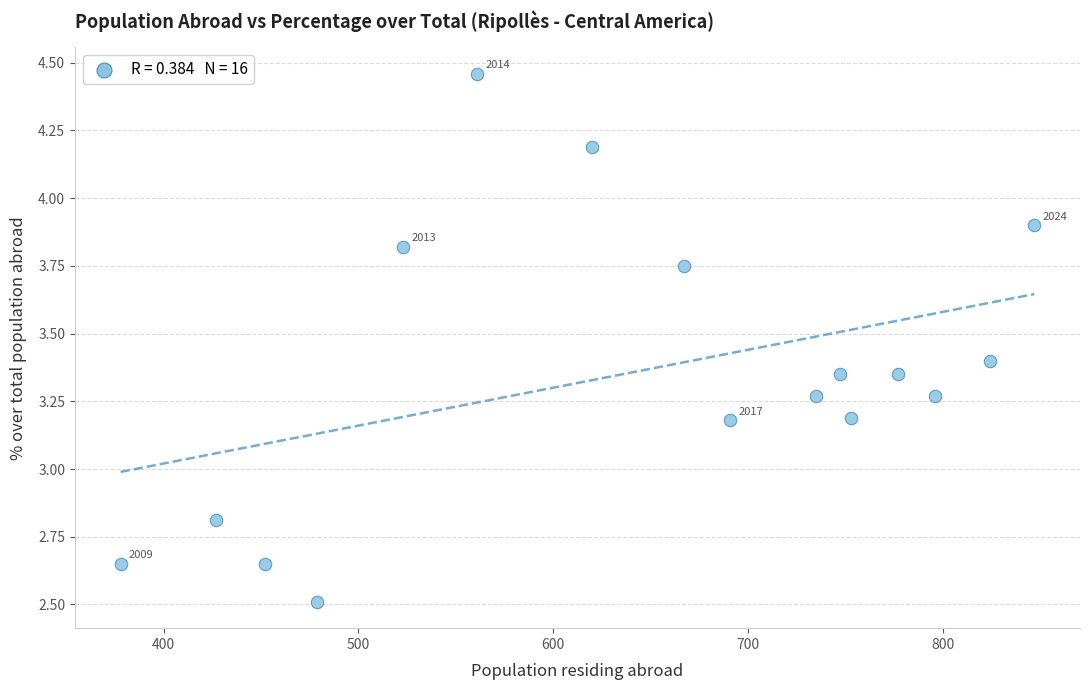

What is the range of X values (max minus min)?

469.0